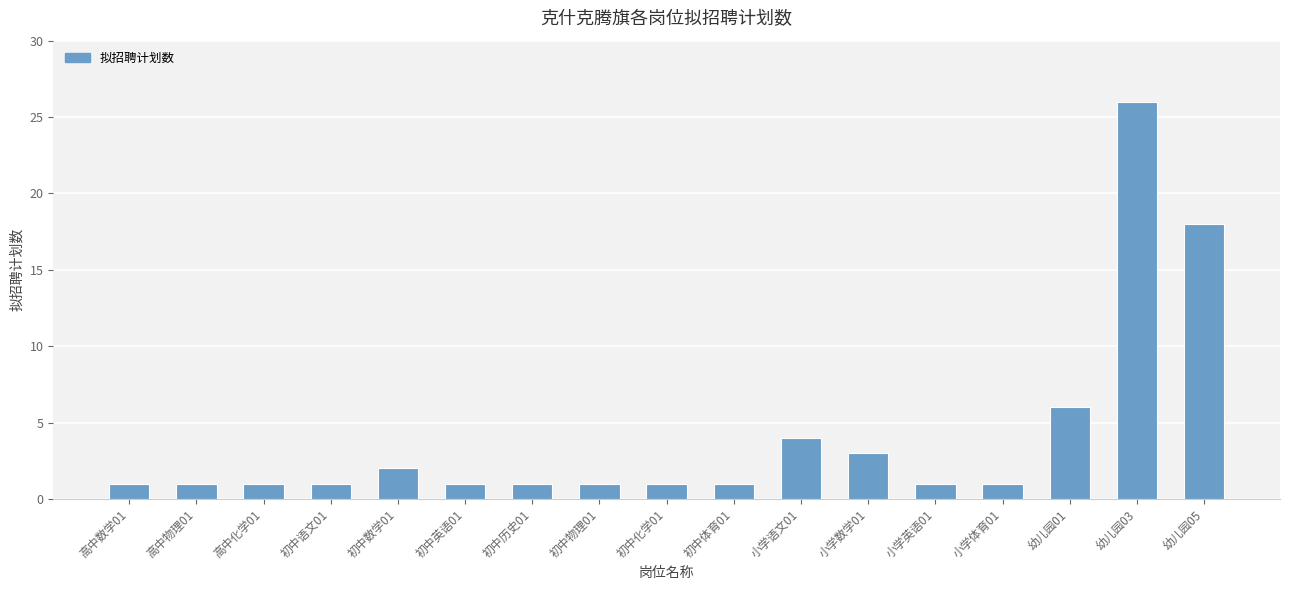

What is the label of the 7th bar from the right?

小学语文01